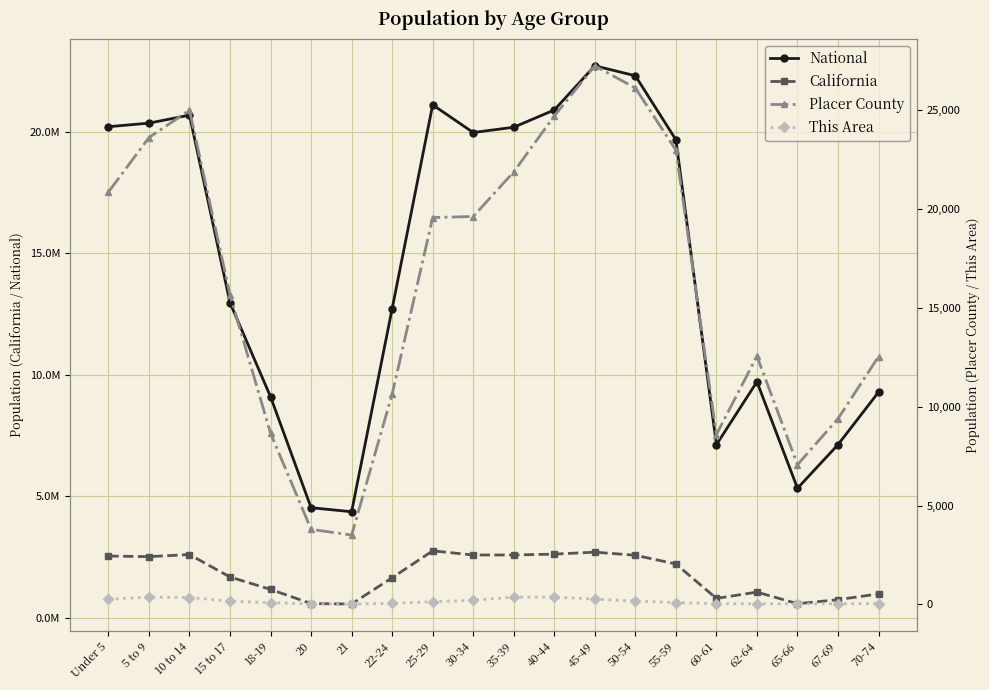

What is the difference between the maximum and second lowest values in the Placer County series?

23434